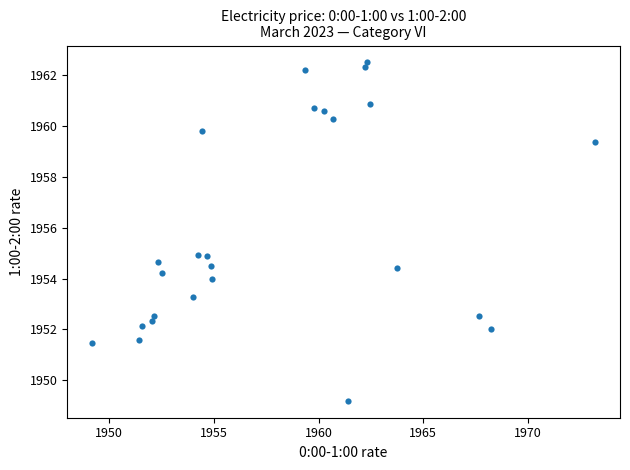

What is the range of Y values (max minus min)?

13.3